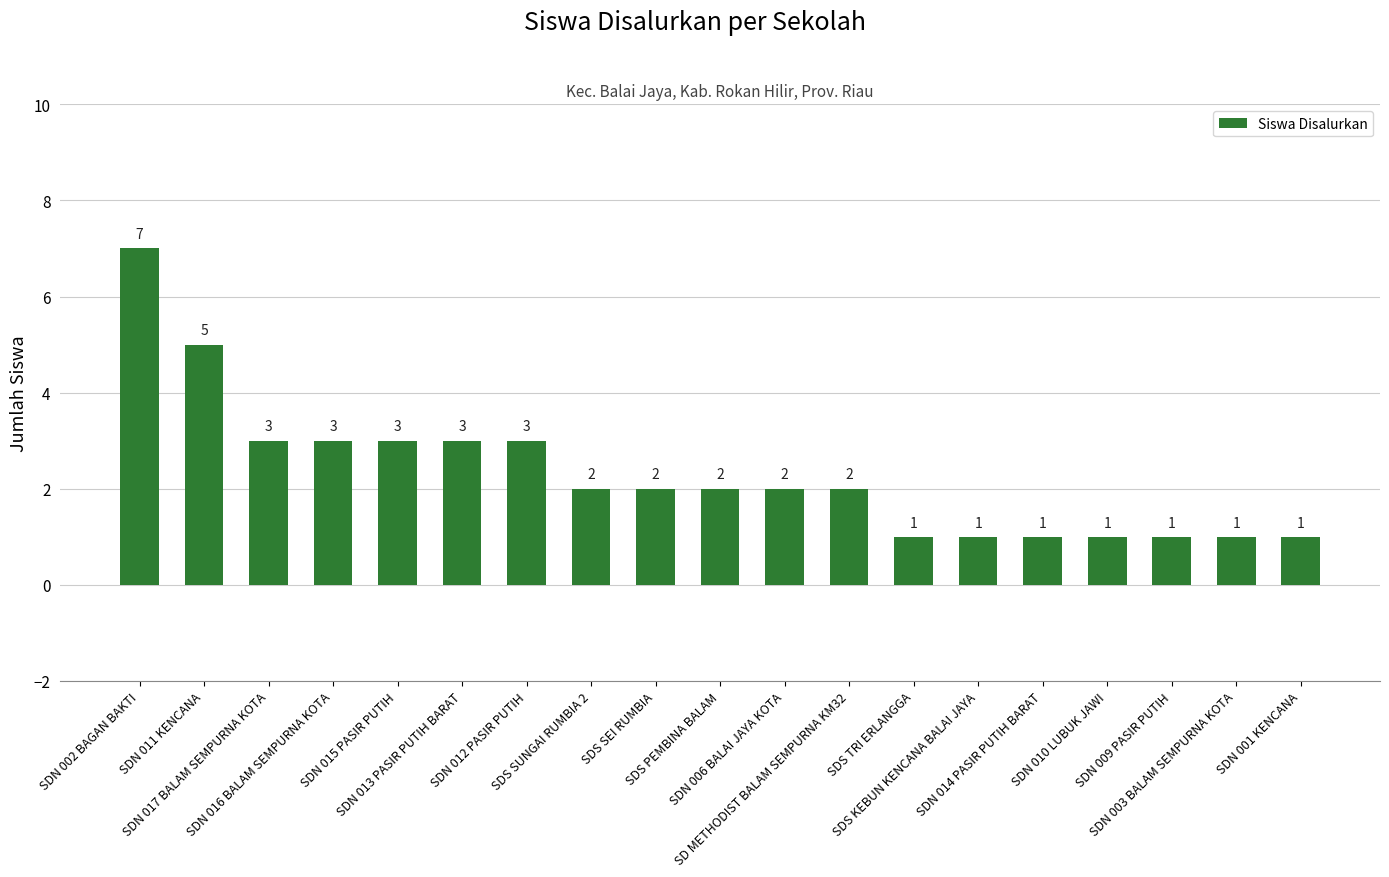

What is the label of the 4th bar from the left?

SDN 016 BALAM SEMPURNA KOTA